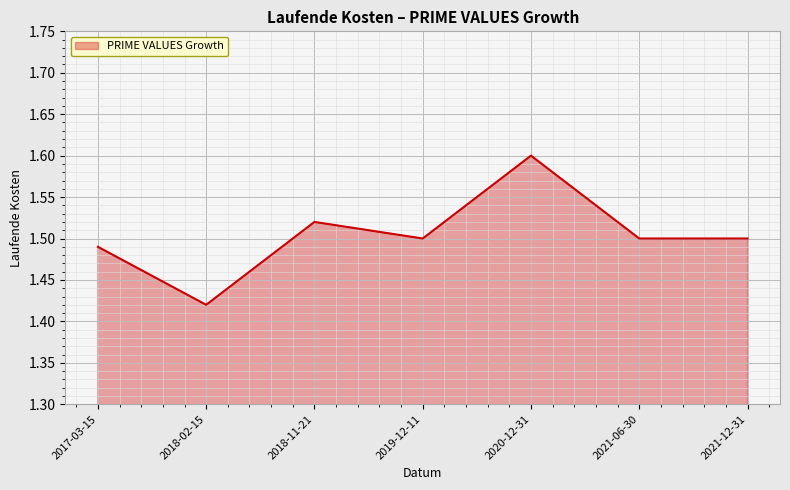

The value at 2020-12-31 is 1.6. True or false?

True